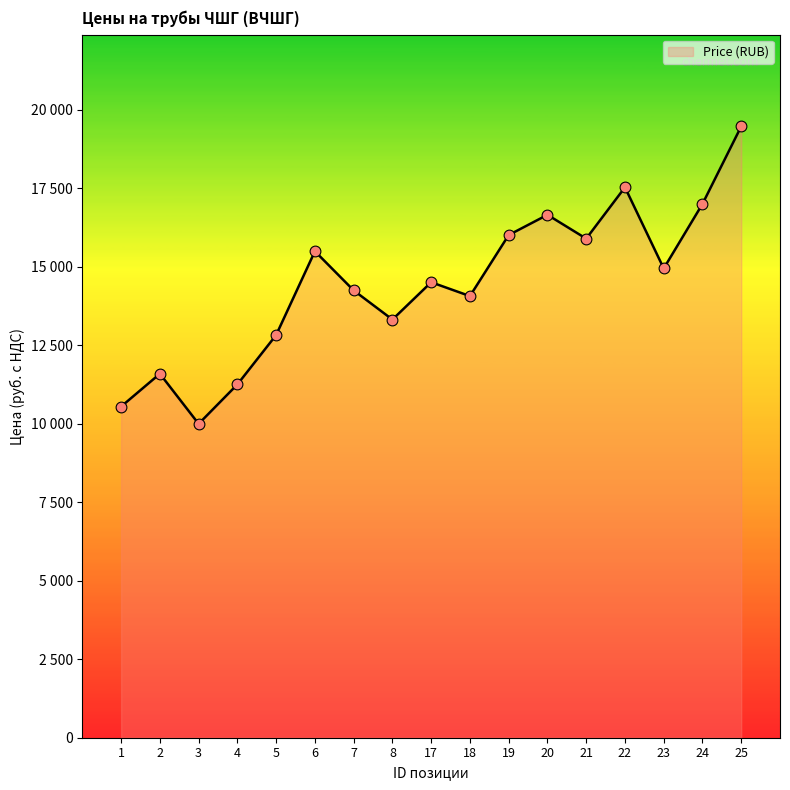

What is the change in value from 8 to 21?

+2578